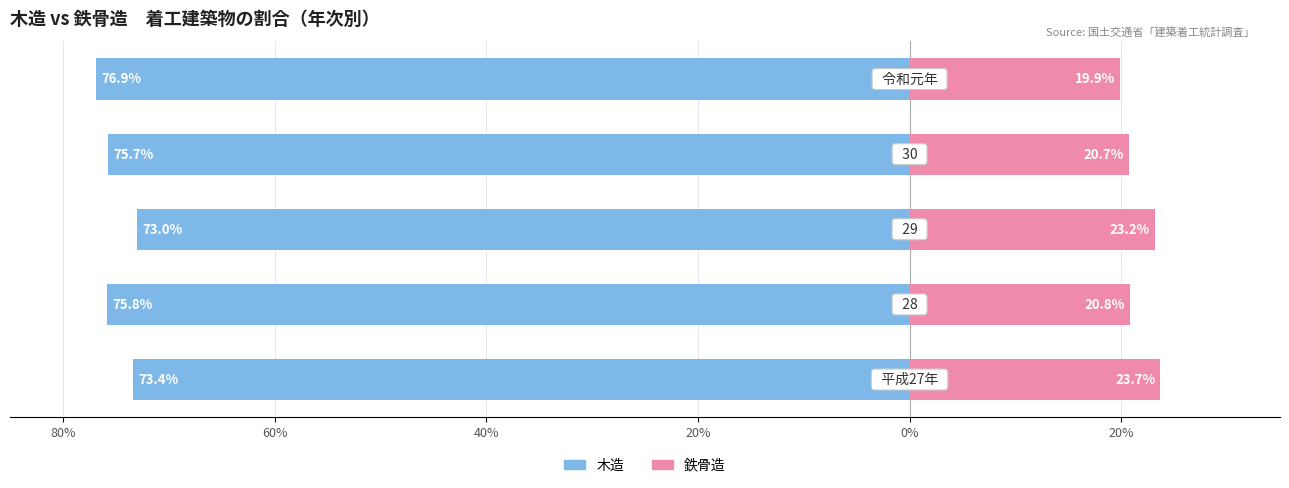

Reading right to left, what are all the values shown in this chart?

木造: -76.9	-75.7	-73.0	-75.8	-73.4
鉄骨造: 19.9	20.7	23.2	20.8	23.7